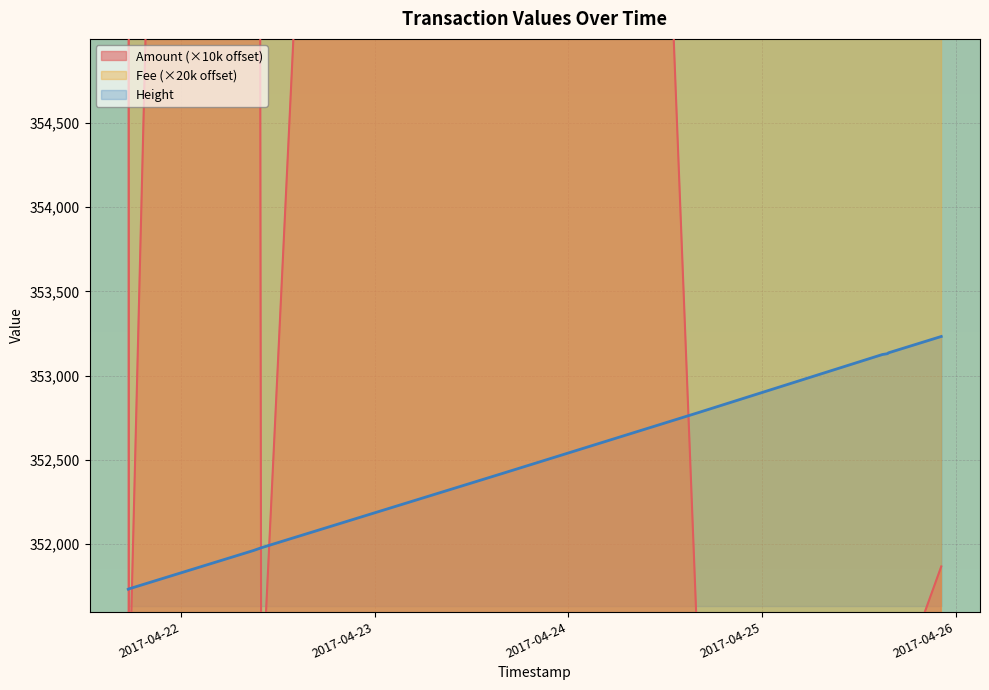

True or false: Amount has a value of 561355.4 at 2017-04-21 17:28:16.

False